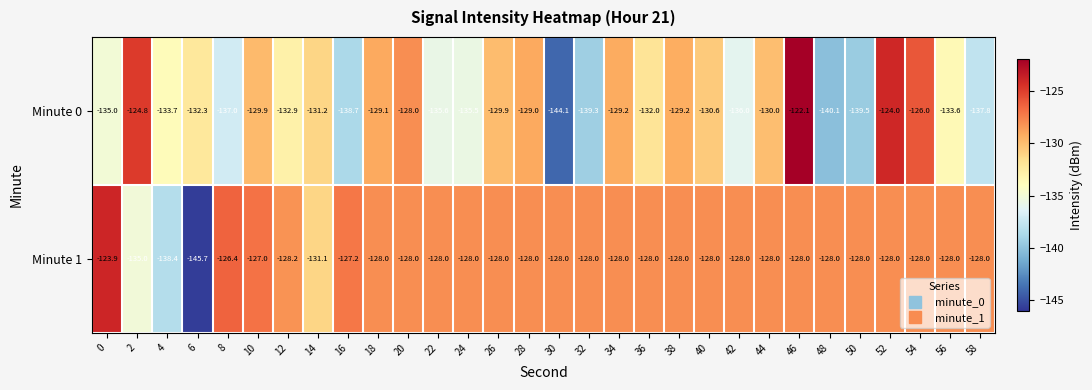

Is it true that Minute 1 equals -128.0 at 58?

True